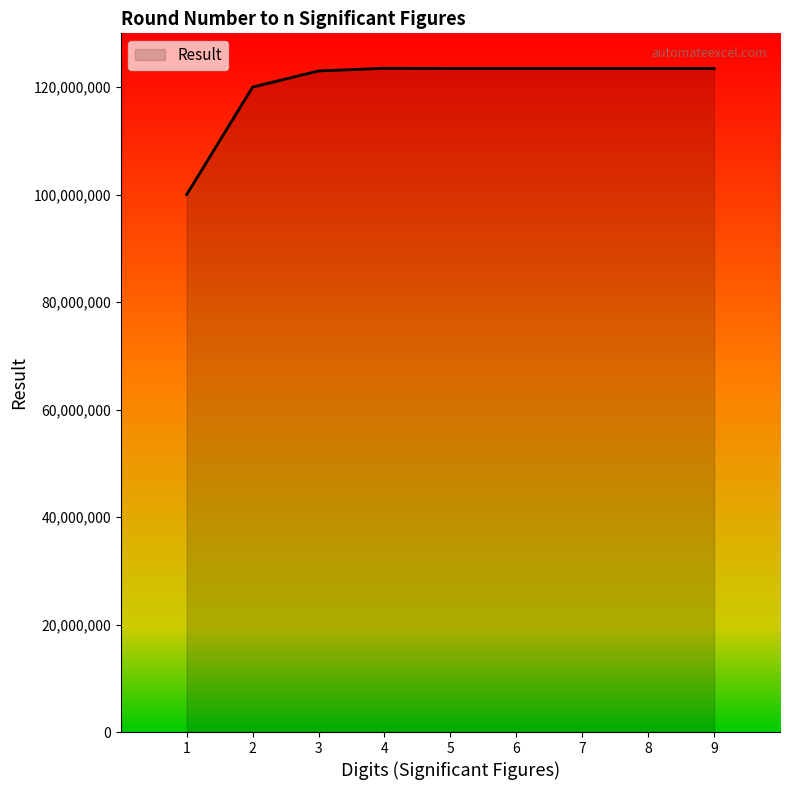

True or false: the data shows 63826177 at 1.

False